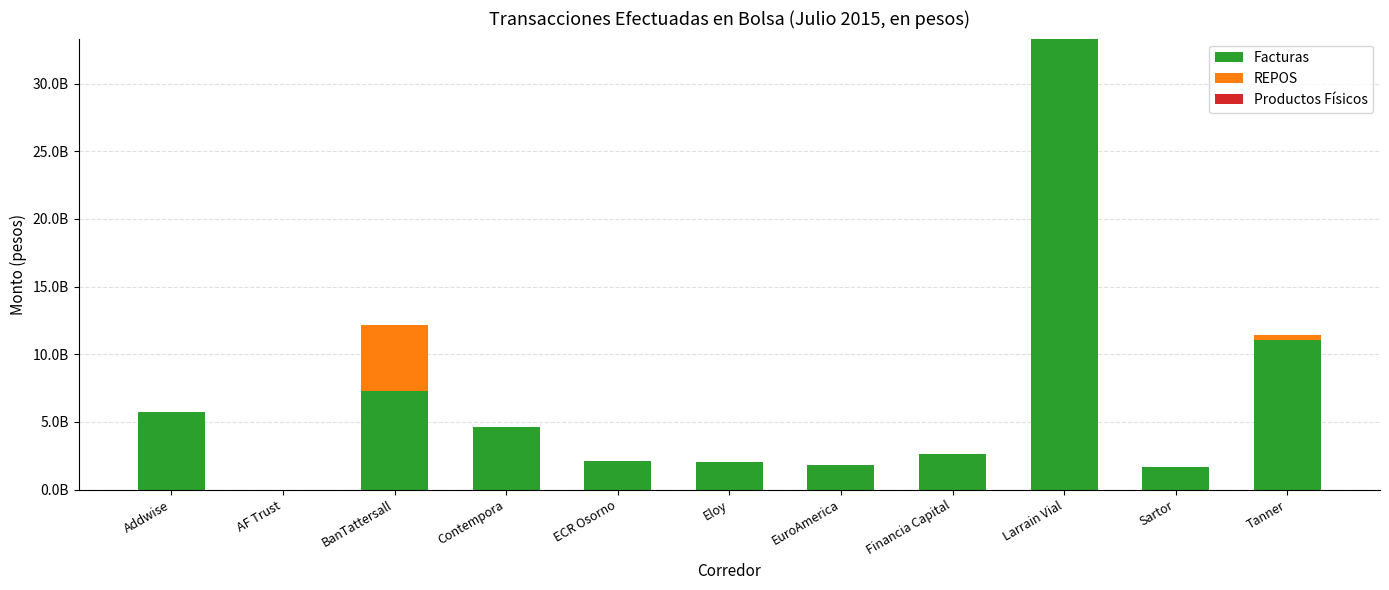

Are the bars grouped side by side (vs. stacked)?

No